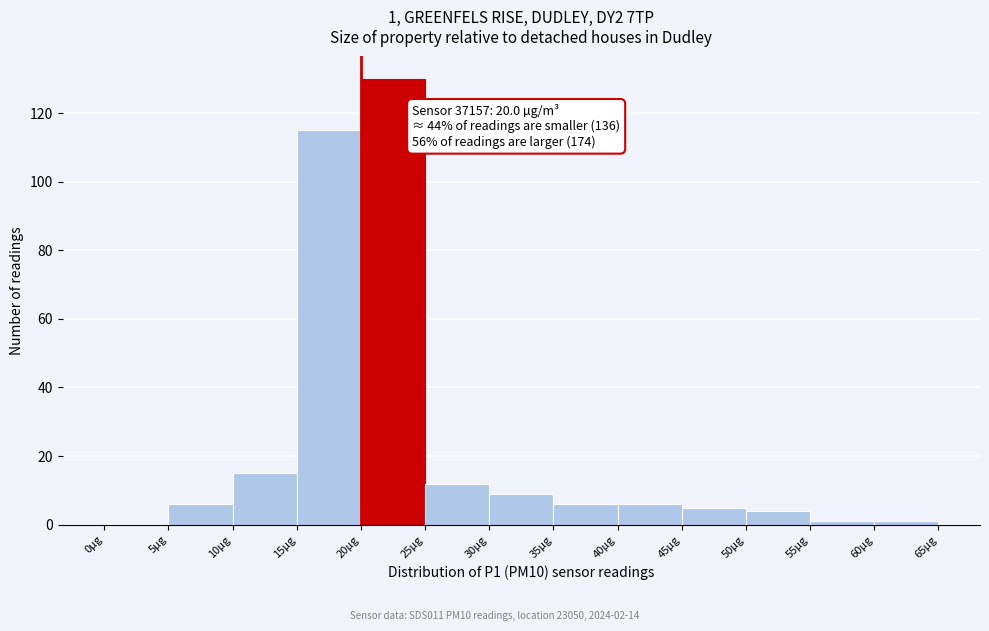

Over which range of the x-axis is the bar tallest?

20 to 25